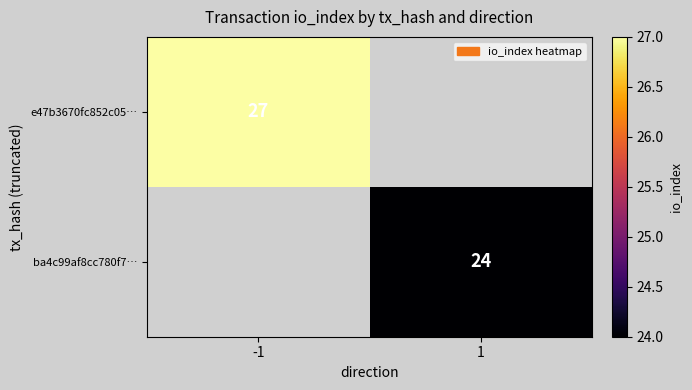

The ba4c99af8cc780f7… series shows 7 at 1. True or false?

False